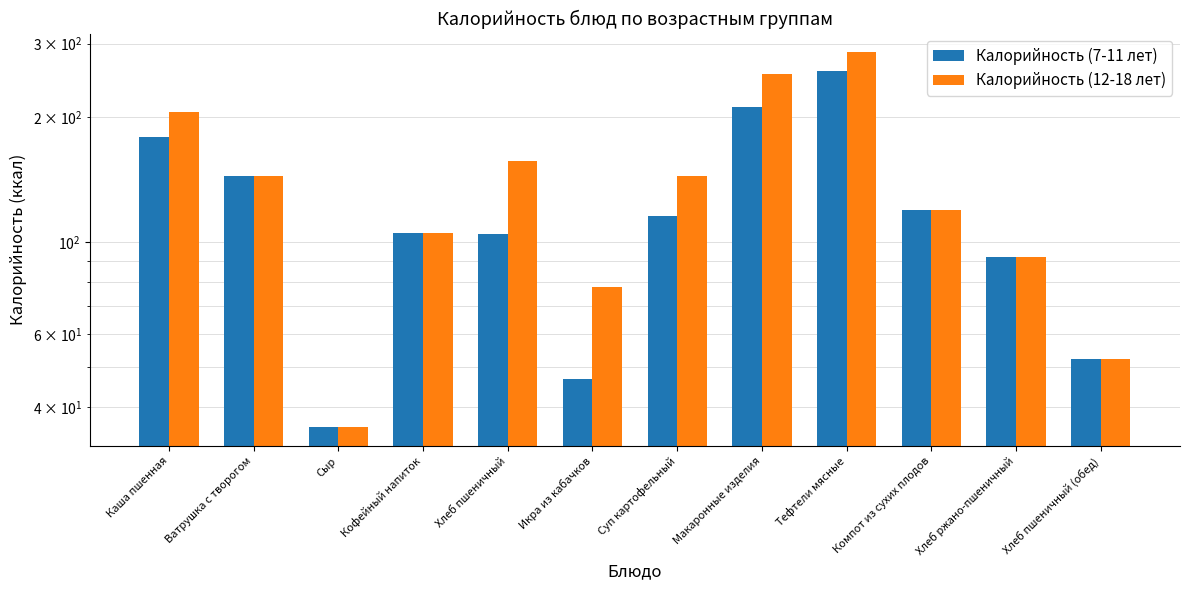

Reading left to right, list all the values displayed in this chart.

Калорийность (7-11 лет): Каша пшенная=178.8	Ватрушка с творогом=144.1	Сыр=35.8	Кофейный напиток=104.9	Хлеб пшеничный=104.7	Икра из кабачков=46.7	Суп картофельный=115.2	Макаронные изделия=211.0	Тефтели мясные=257.3	Компот из сухих плодов=119.4	Хлеб ржано-пшеничный=92.0	Хлеб пшеничный (обед)=52.3
Калорийность (12-18 лет): Каша пшенная=205.6	Ватрушка с творогом=144.1	Сыр=35.8	Кофейный напиток=104.9	Хлеб пшеничный=157.0	Икра из кабачков=77.9	Суп картофельный=144.0	Макаронные изделия=253.2	Тефтели мясные=285.9	Компот из сухих плодов=119.4	Хлеб ржано-пшеничный=92.0	Хлеб пшеничный (обед)=52.3